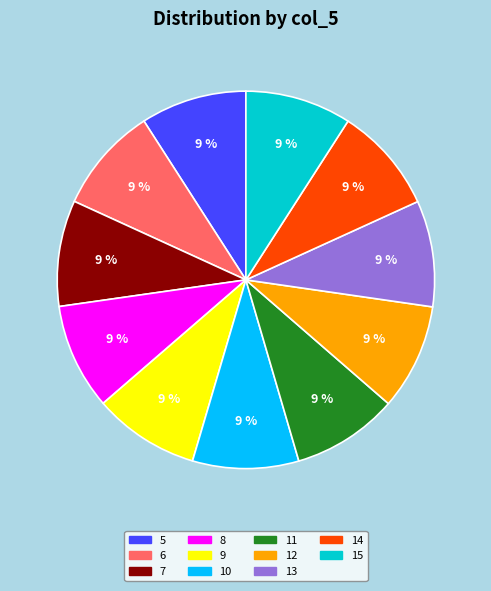

How many segments does this pie chart have?

11